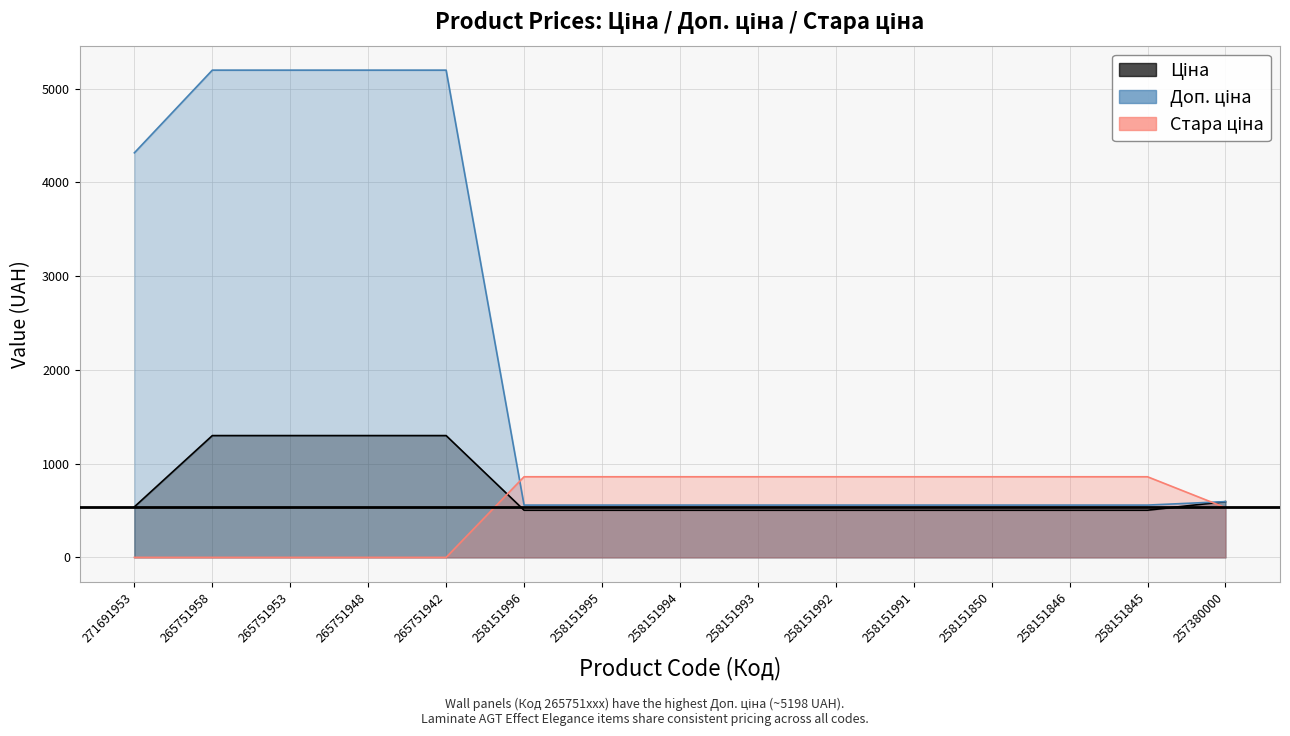

True or false: Доп. ціна has more than 1 points higher than both neighbors.

False